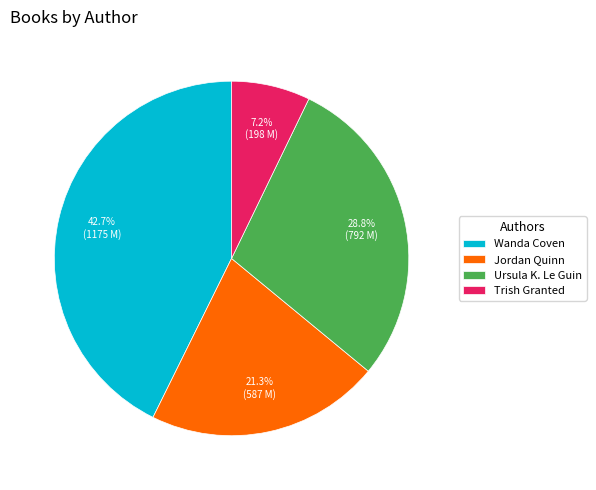

Combined, what portion of the pie is Ursula K. Le Guin and Trish Granted?

36.0%